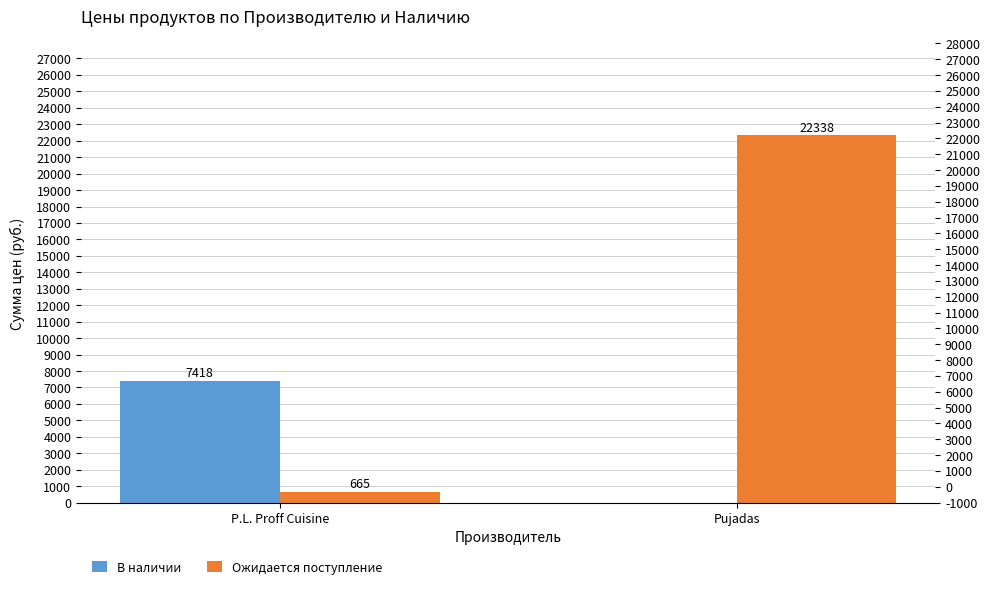

What is the average value of the В наличии series?

3709